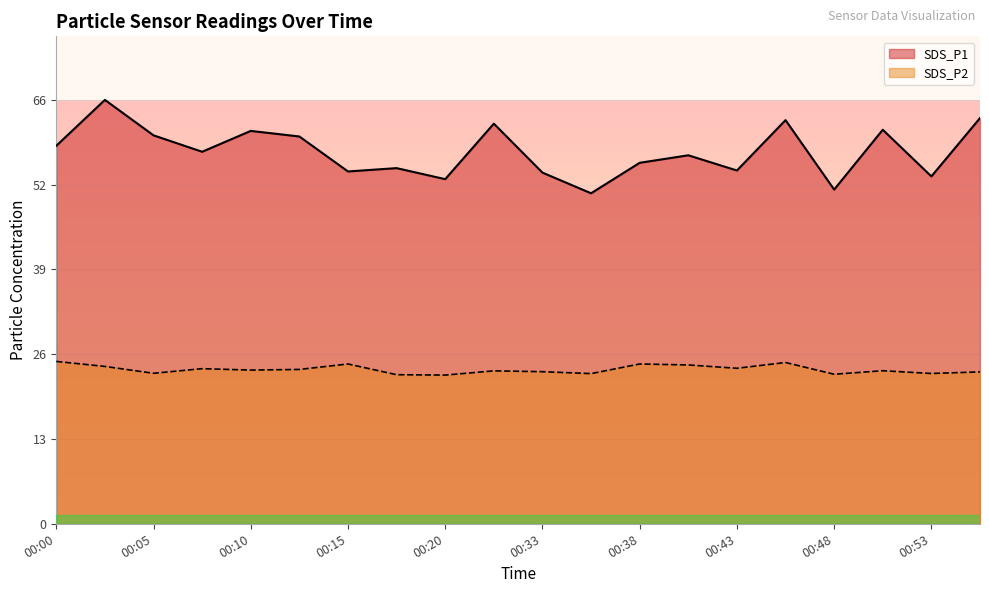

True or false: SDS_P2 and SDS_P1 cross at least once.

False